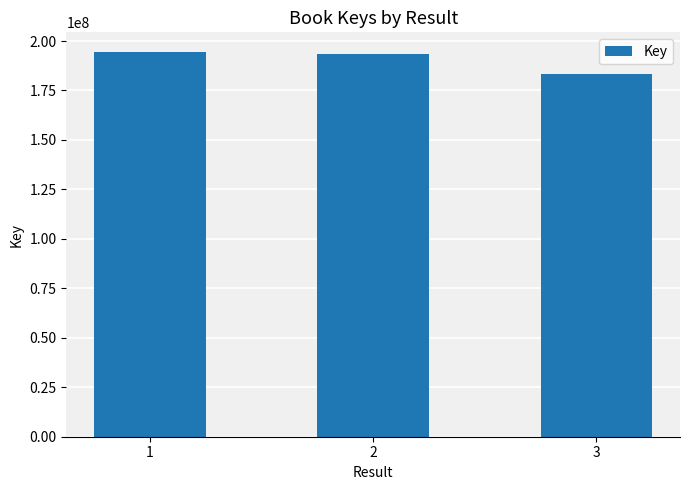

What value does the data have at 3, to the nearest 50?

183313100